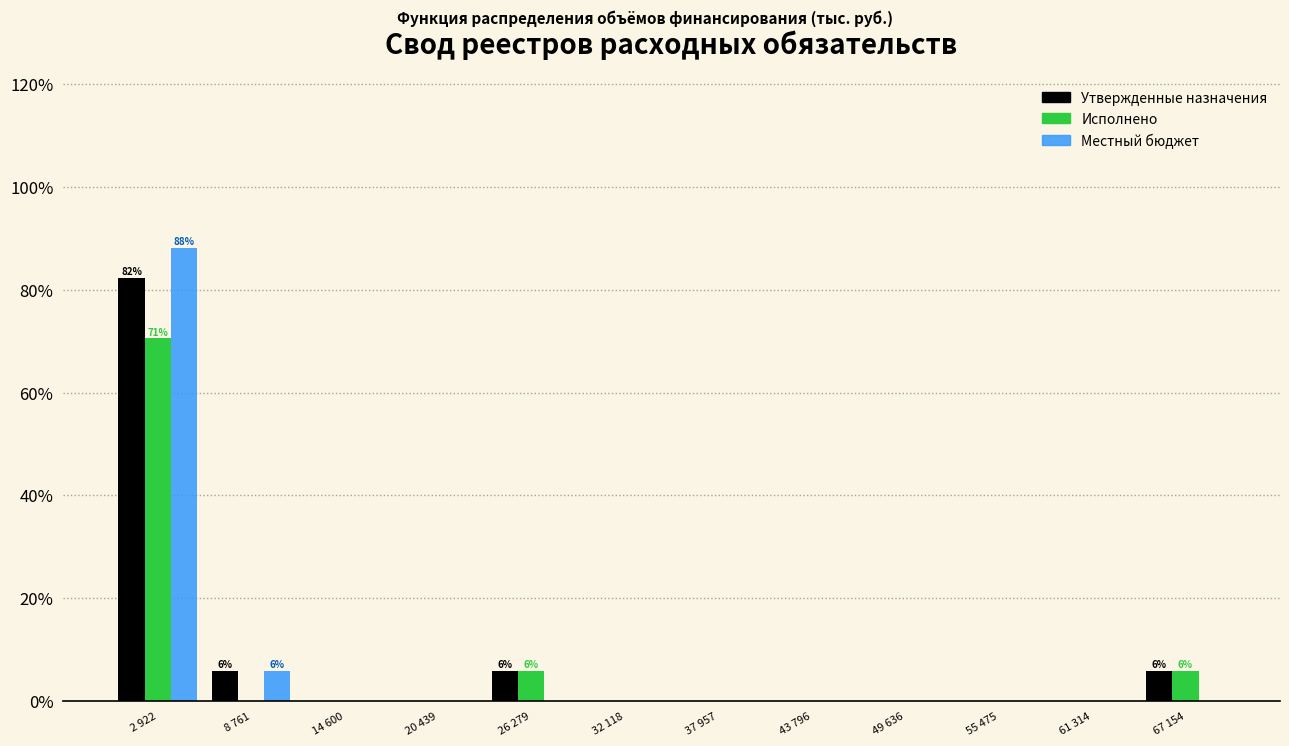

Where is Местный бюджет nearest to the value 44?

8 761